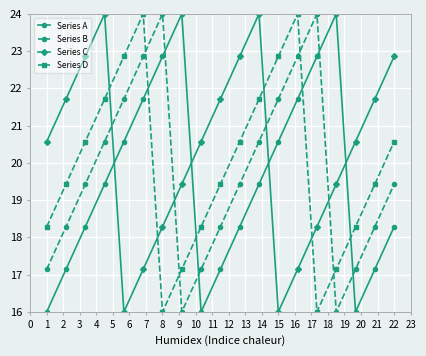

How many times do Series D and Series B cross each other?

4